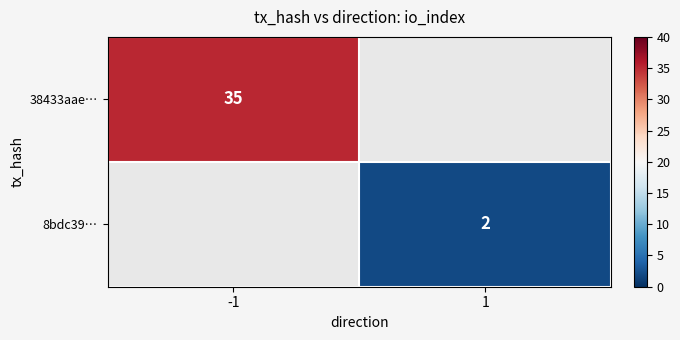

Is it true that 38433aae… equals 11 at -1?

False